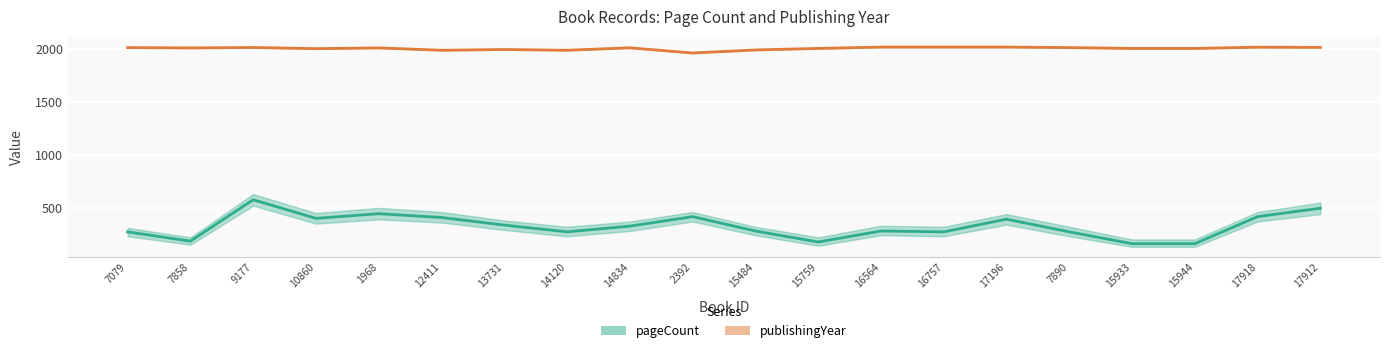

Where is publishingYear nearest to the value 1994?

15484